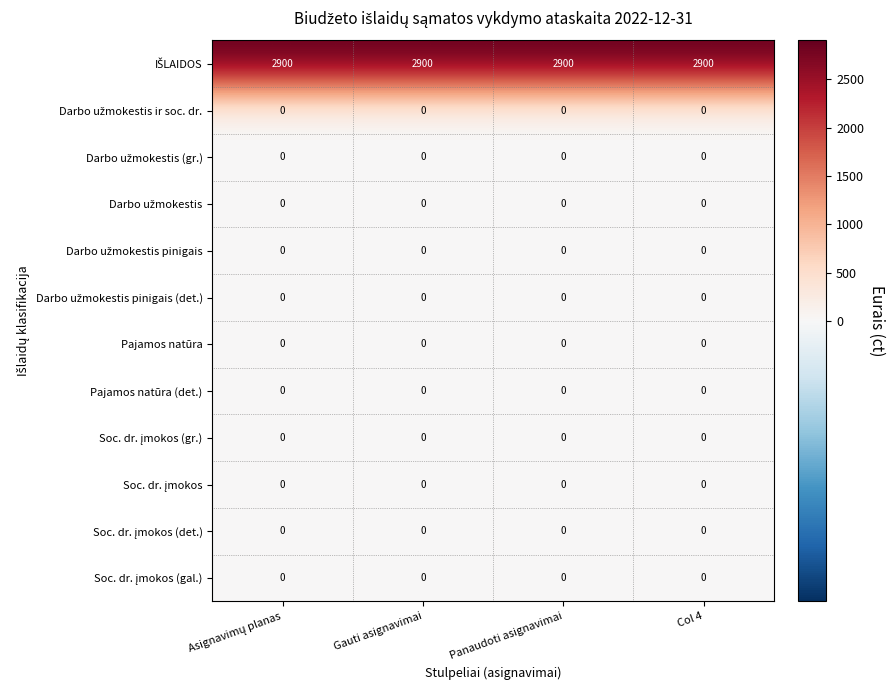

At how many categories does at least one series exceed 1409?

4